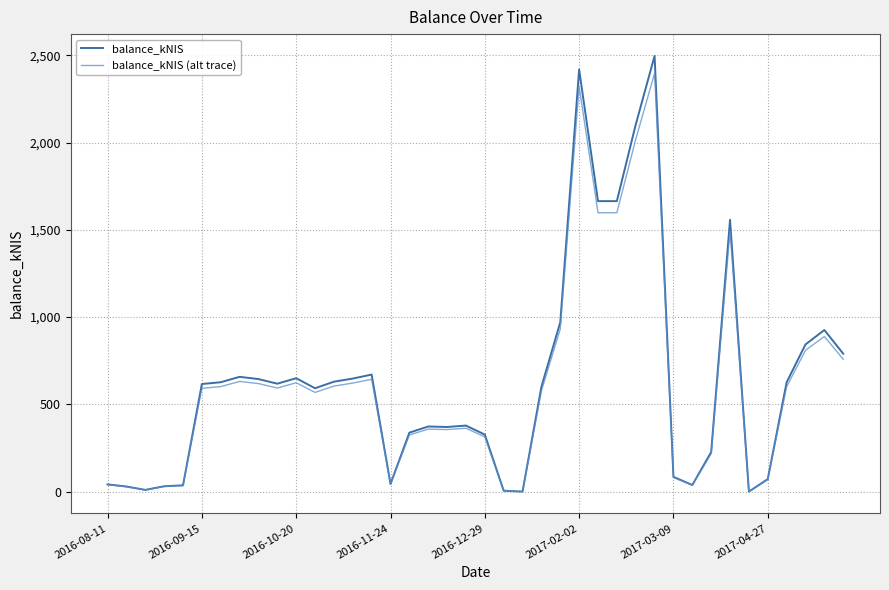

How many series are shown in this chart?

2